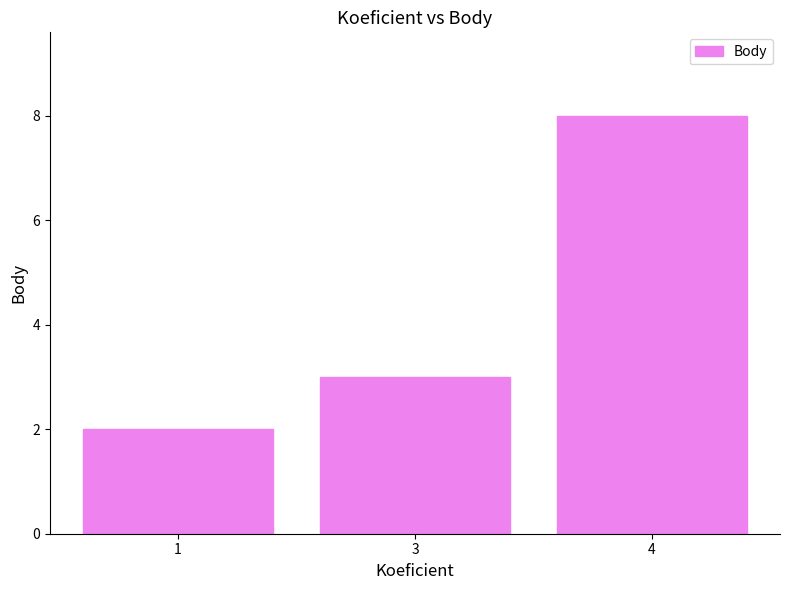

Is it true that the value at 3 is 3?

True